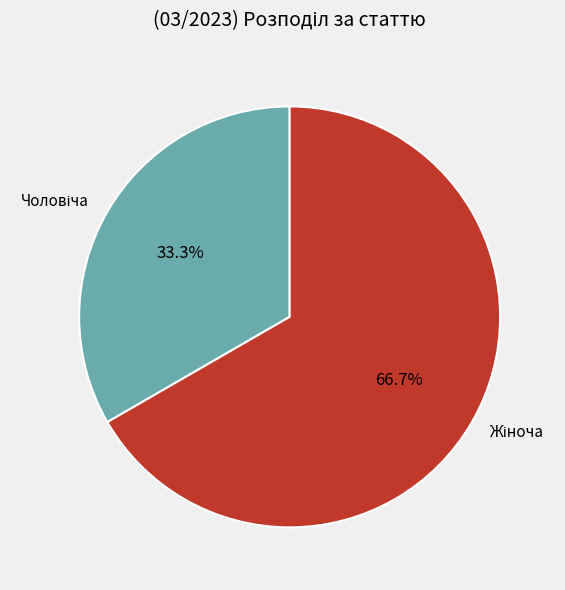

Is there a majority slice in this chart?

Yes